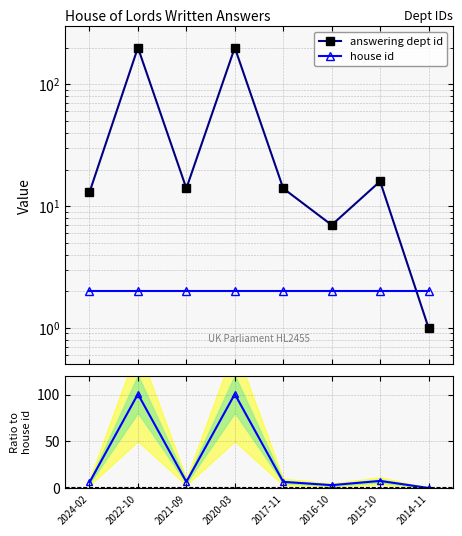

At which category does dept id / house id reach its first local peak?

2022-10